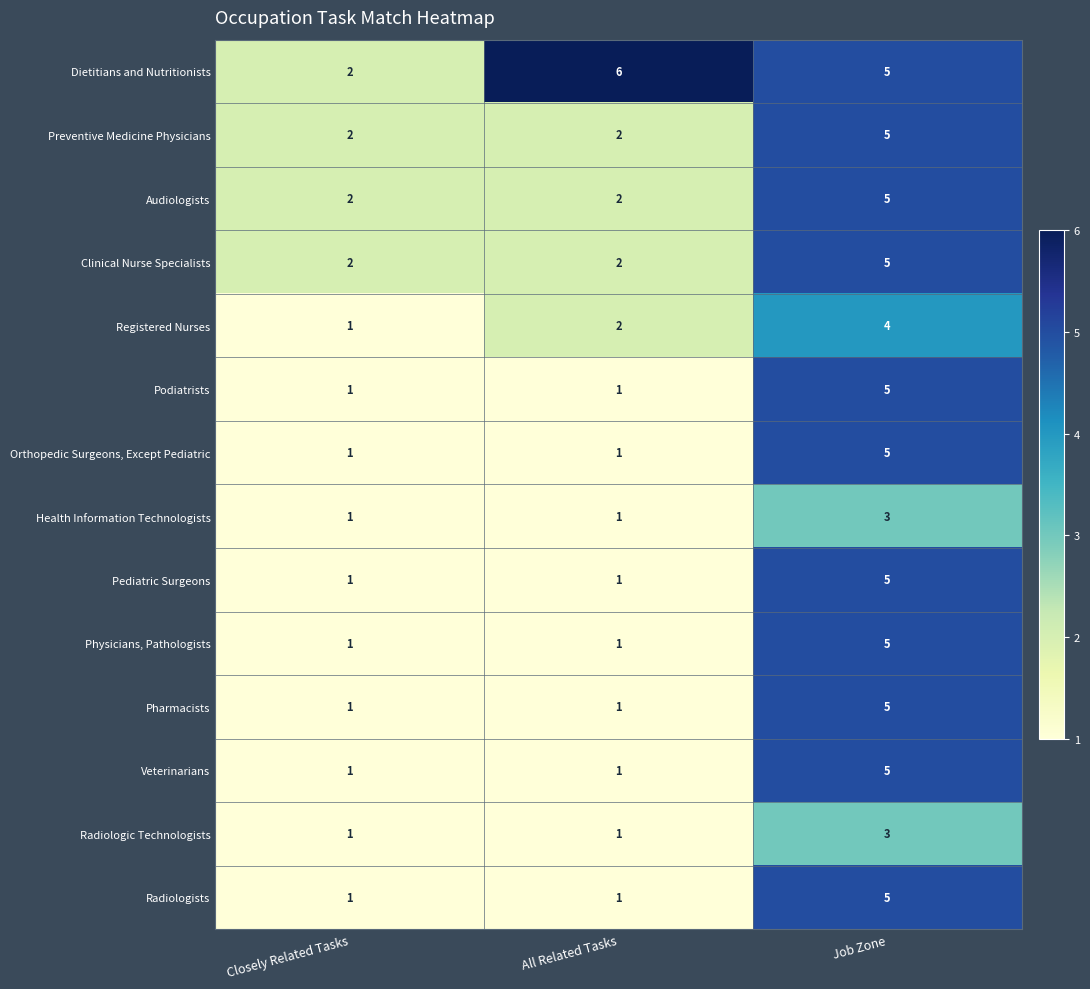

The Preventive Medicine Physicians series shows 1 at All Related Tasks. True or false?

False